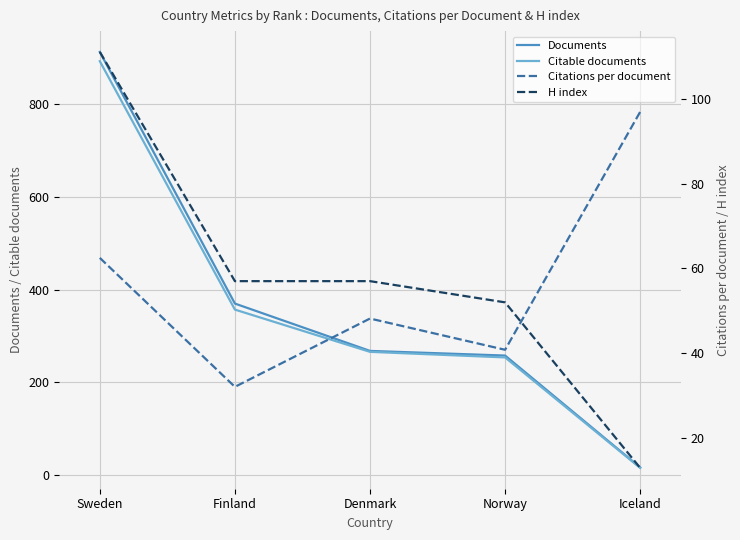

What is the sum of the H index values at Norway and Denmark?

109.0